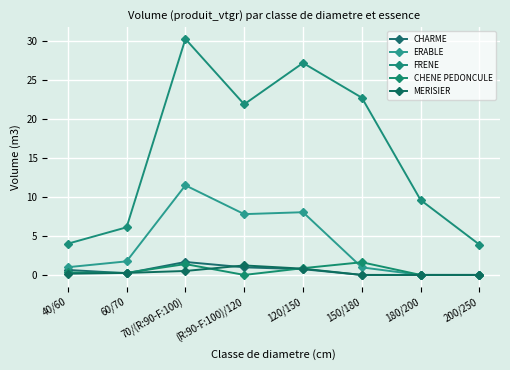

Which category has the highest value in the MERISIER series?

(R:90-F:100)/120